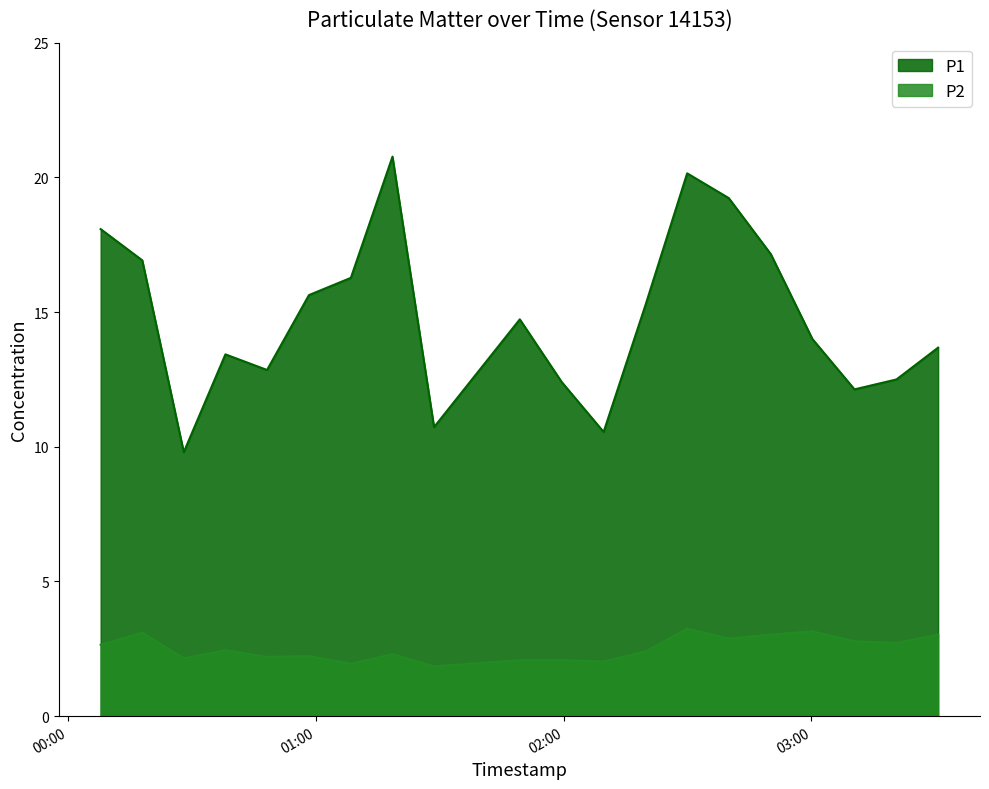

What is the smallest value displayed?

1.9